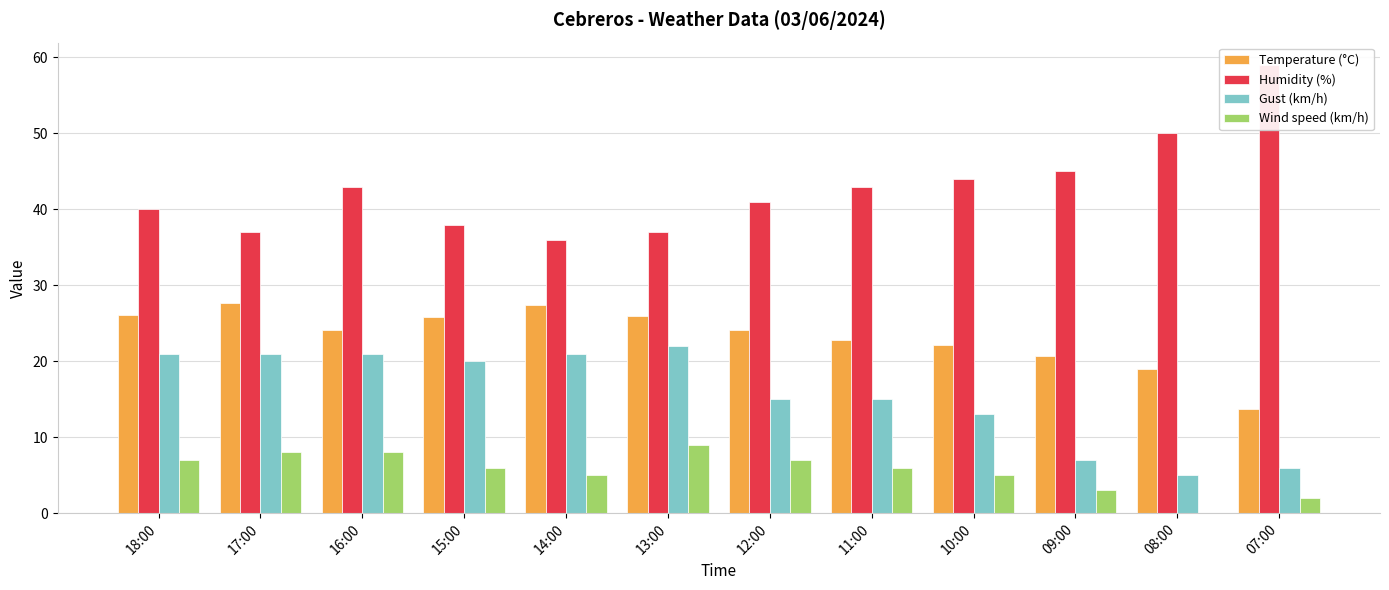

What value does the Humidity (%) series have at 09:00?

45.0